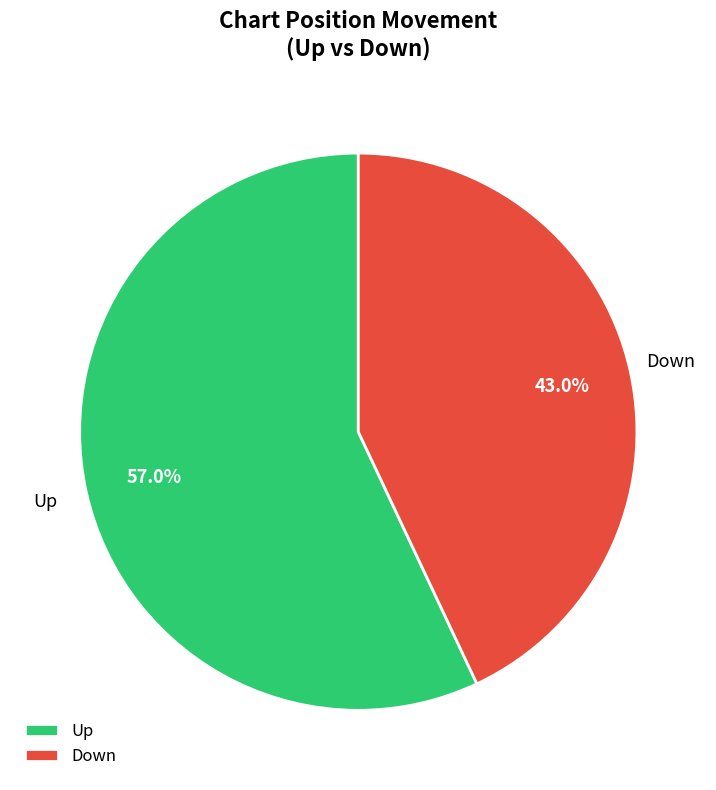

Is there any slice that represents more than half of the pie?

Yes